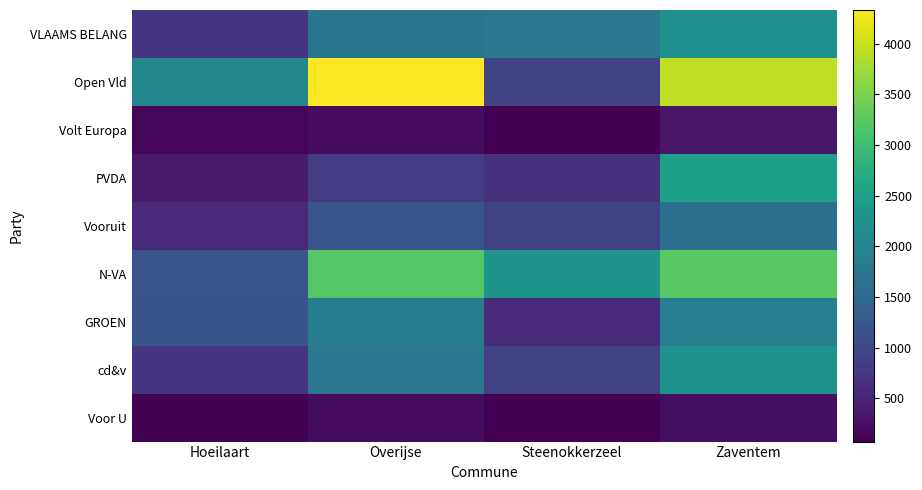

How many categories are shown in the chart?

4